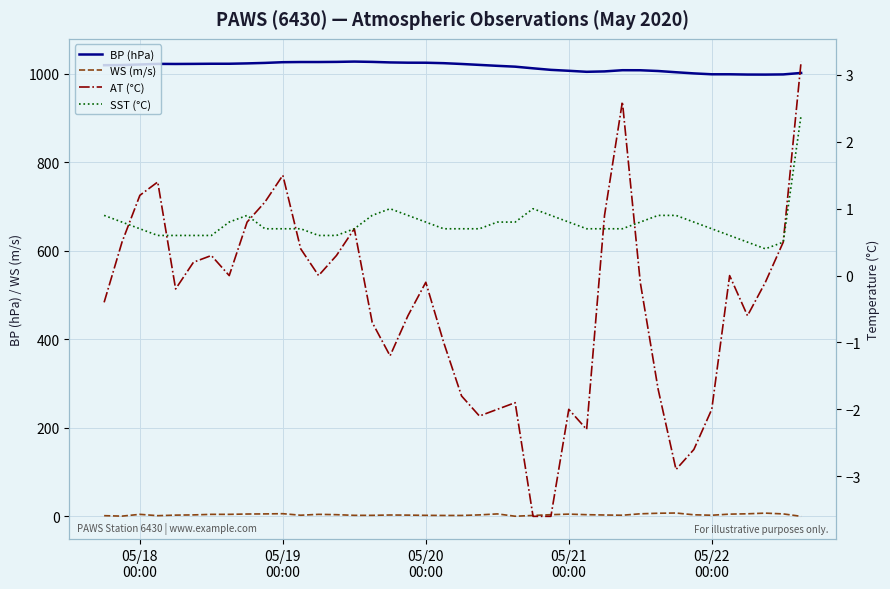

What is the difference between the second highest and minimum values in the BP (hPa) series?

28.7